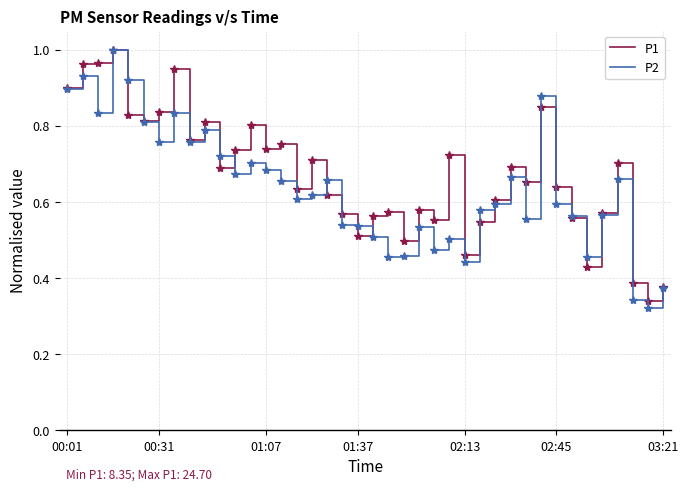

What are all the series names shown in the legend?

P1, P2